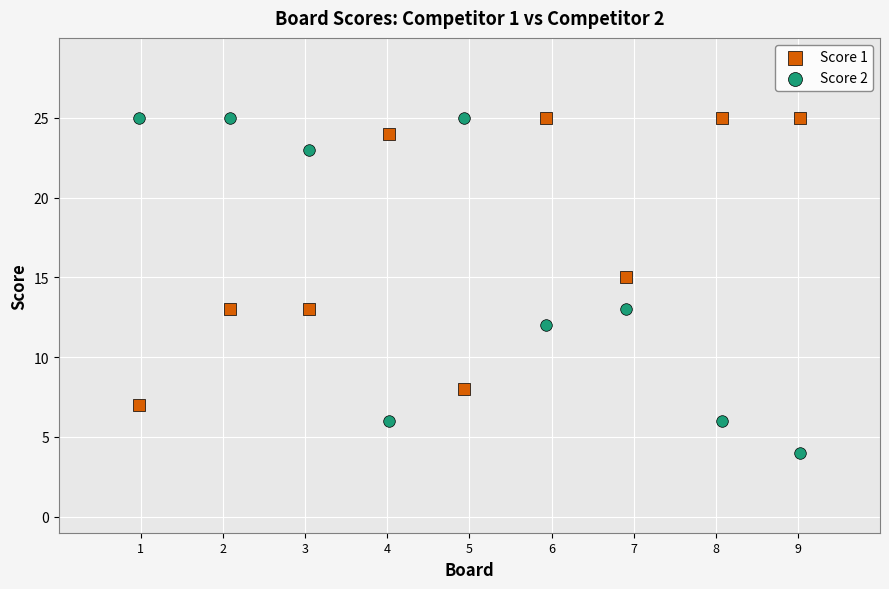

Which series has the widest spread of Y values?

Score 2